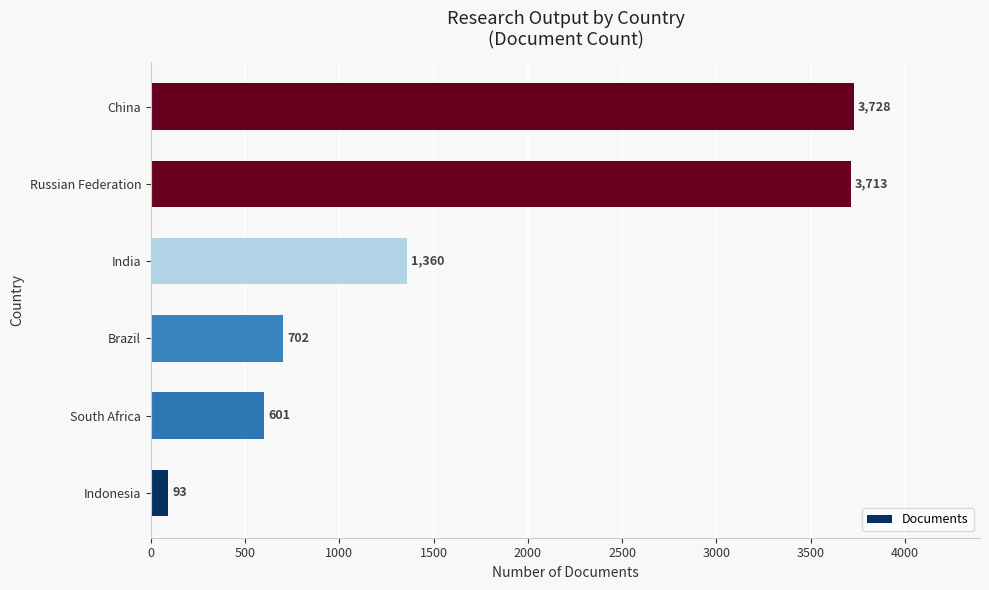

Count the number of categories in the chart.

6